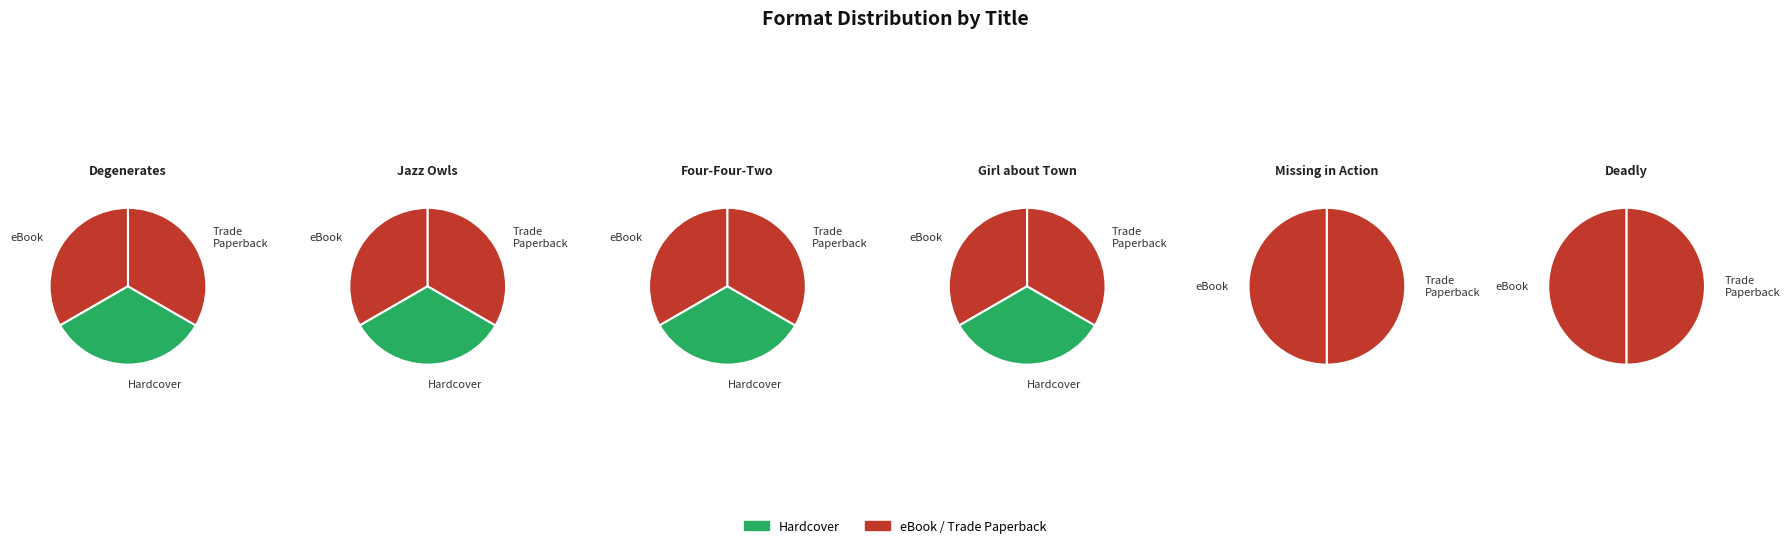

To the nearest percent, what portion does Deadly represent?

1%